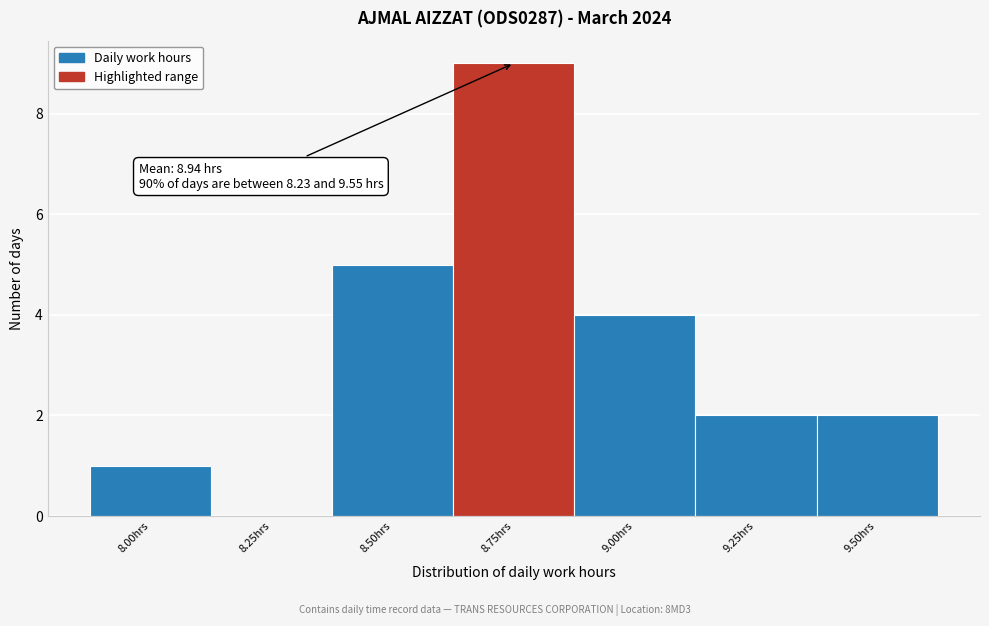

Reading left to right, extract all data points from this chart.

8.00hrs=1	8.25hrs=0	8.50hrs=5	8.75hrs=9	9.00hrs=4	9.25hrs=2	9.50hrs=2